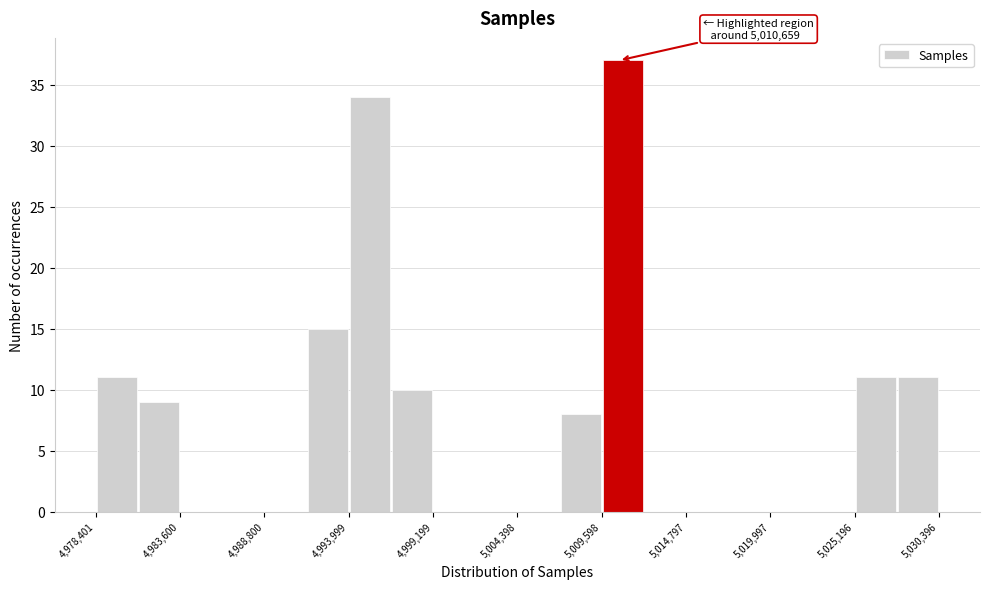

Around what value on the x-axis is the tallest bar? Give the approximate position of its centre, as read against the axis.

5011000